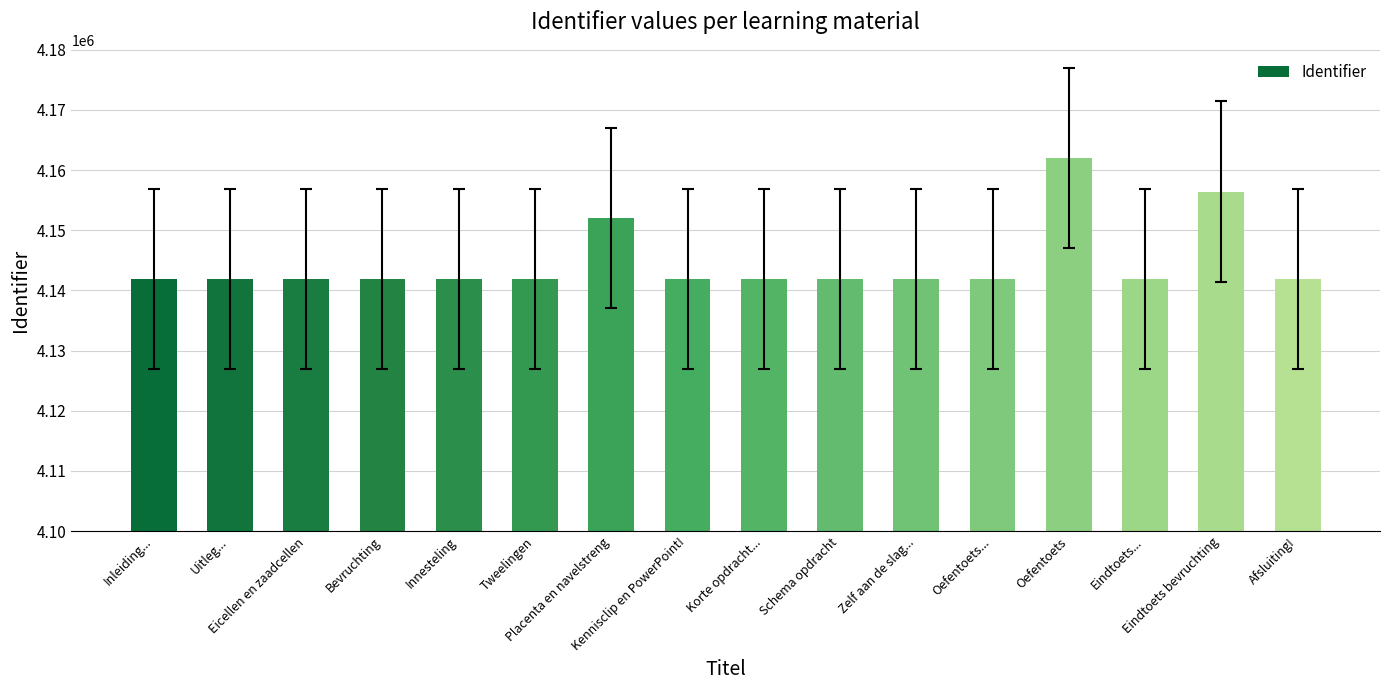

What value does the data have at Innesteling, to the nearest 10?

4141920